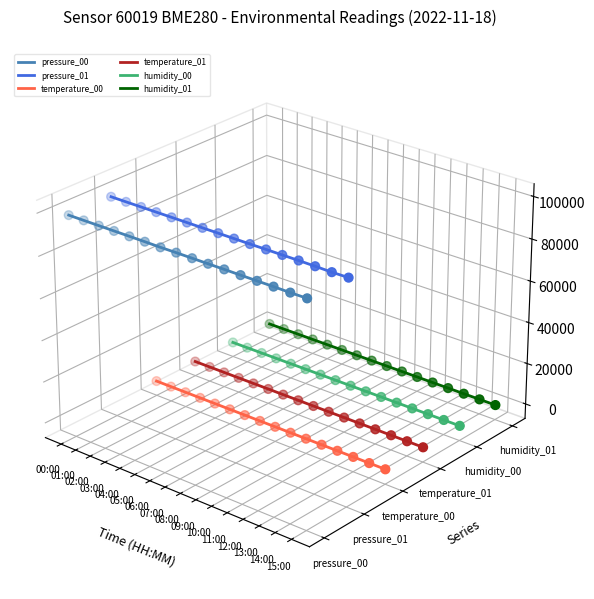

What are all the series names shown in the legend?

pressure_00, pressure_01, temperature_00, temperature_01, humidity_00, humidity_01